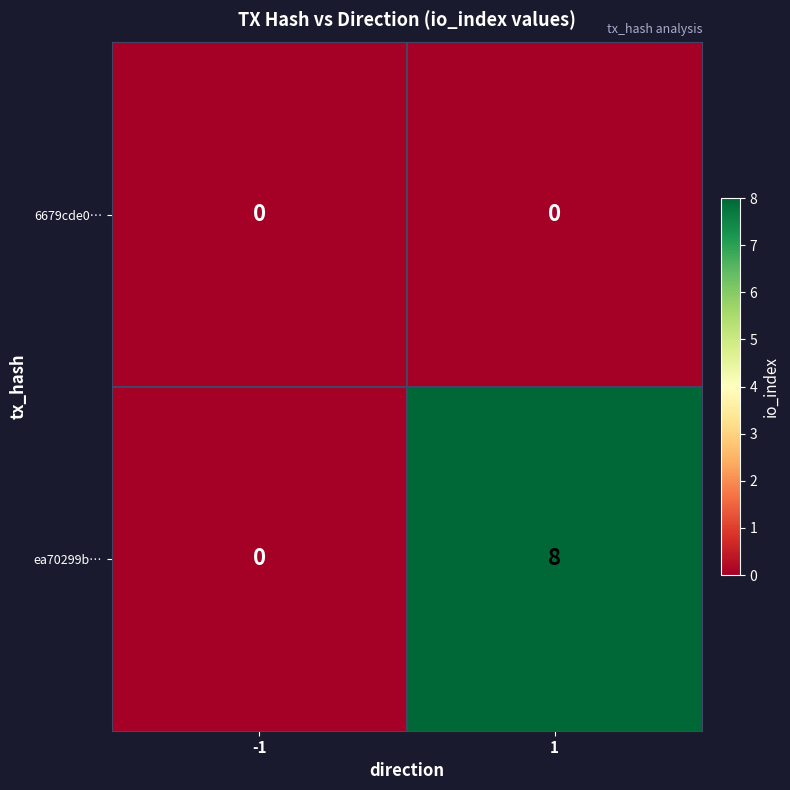

List the series in order of their overall mean, highest first.

ea70299b…, 6679cde0…